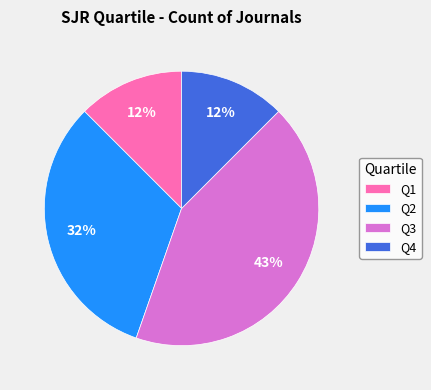

Between Q2 and Q3, which is larger?

Q3